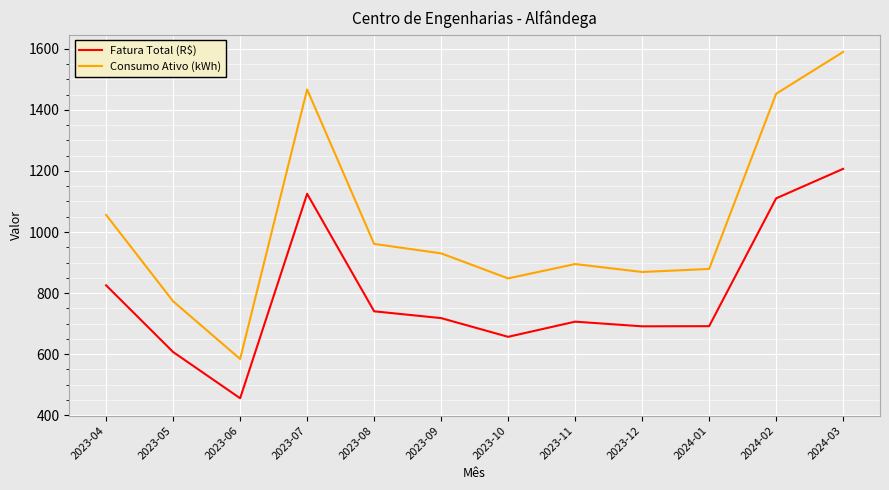

At which label does Consumo Ativo (kWh) first exceed 930?

2023-04